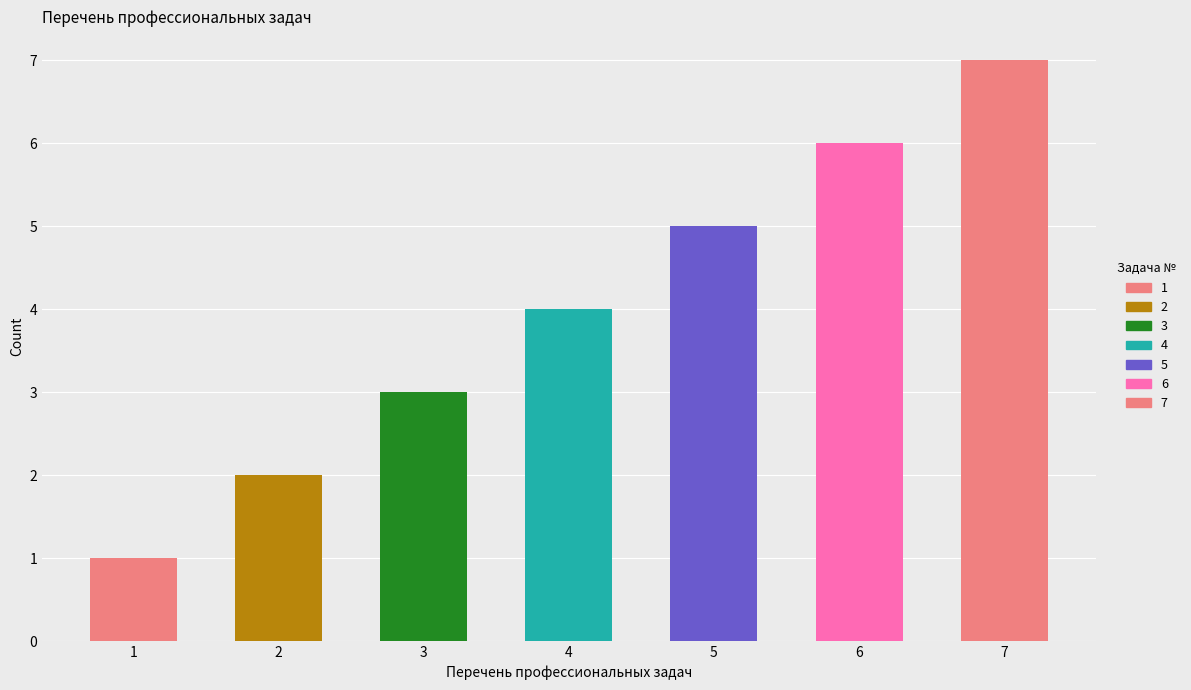

List the labels in order of value, largest first.

7, 6, 5, 4, 3, 2, 1